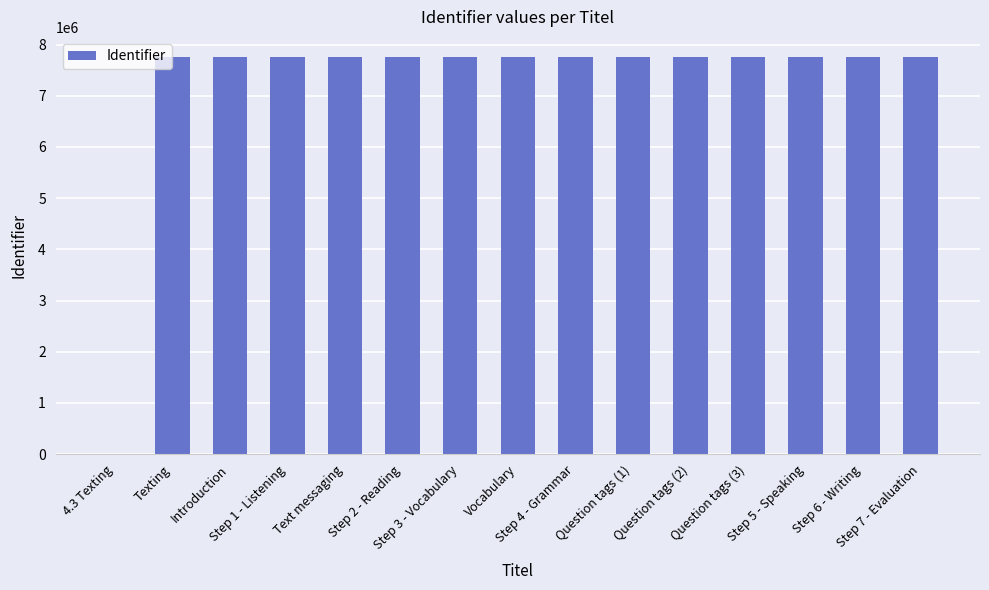

How many values are above zero?

14